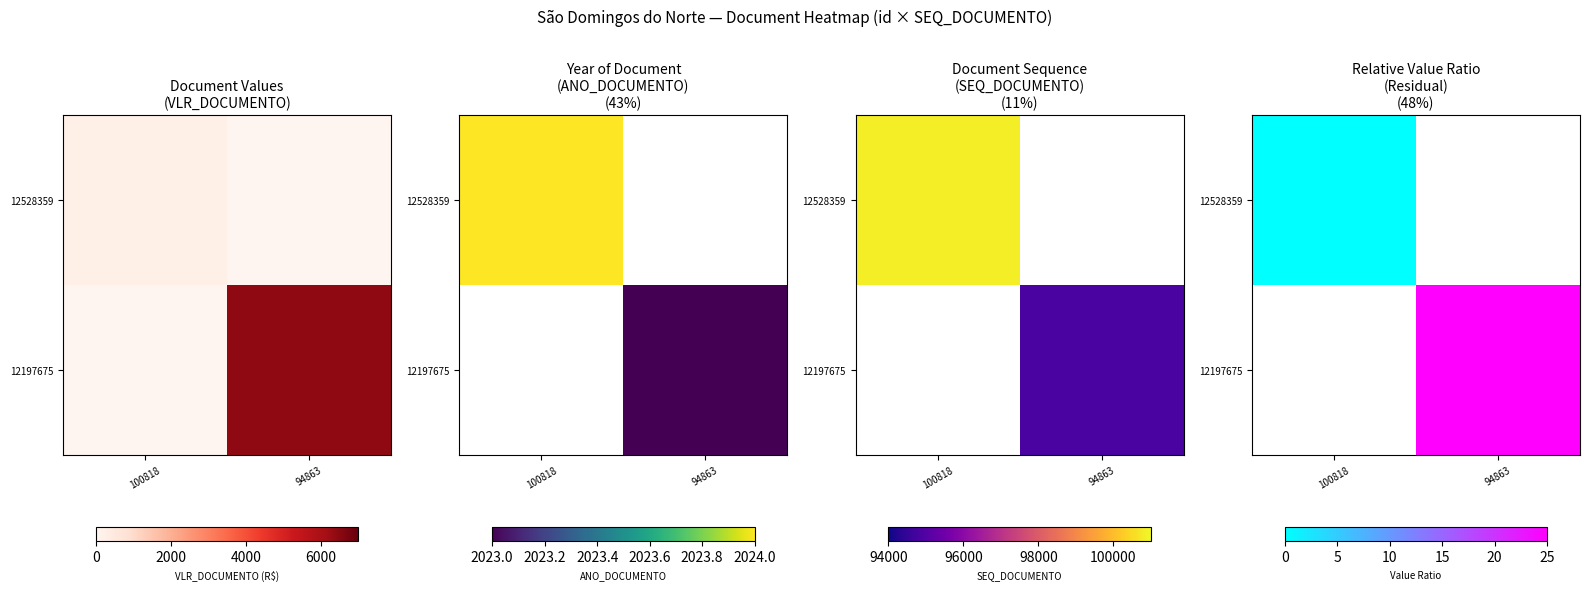

List the series in order of their overall mean, lowest first.

12528359, 12197675